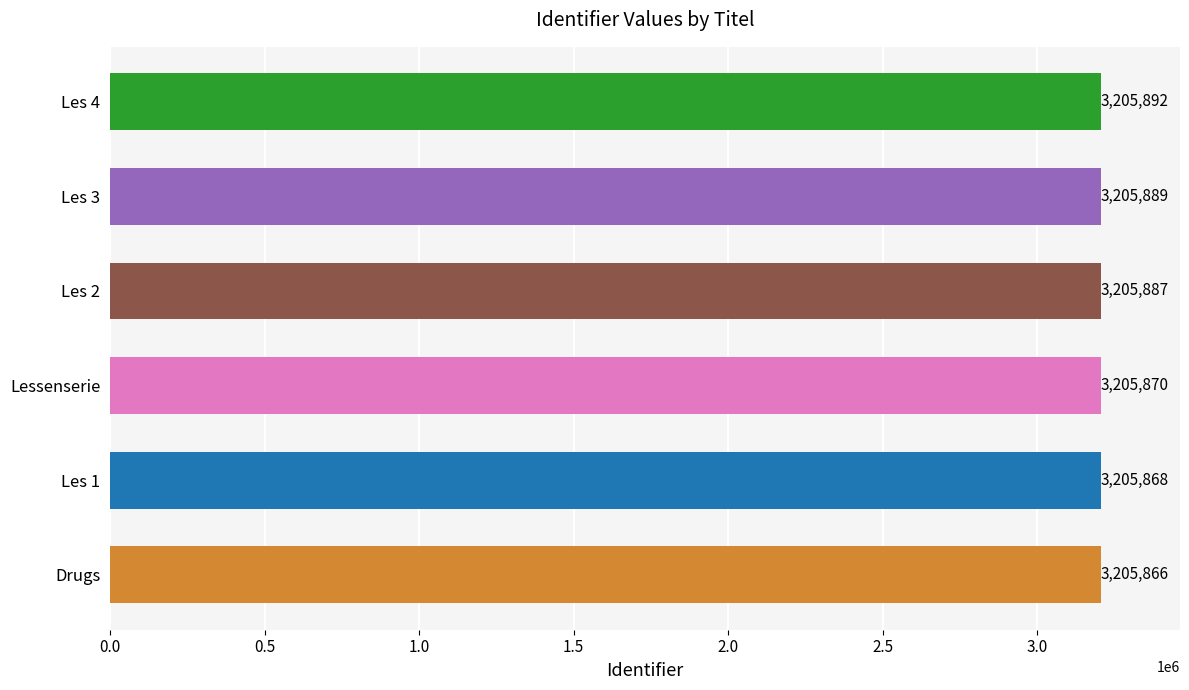

Approximately how many times larger is the value at Les 1 compared to Lessenserie?

1.0